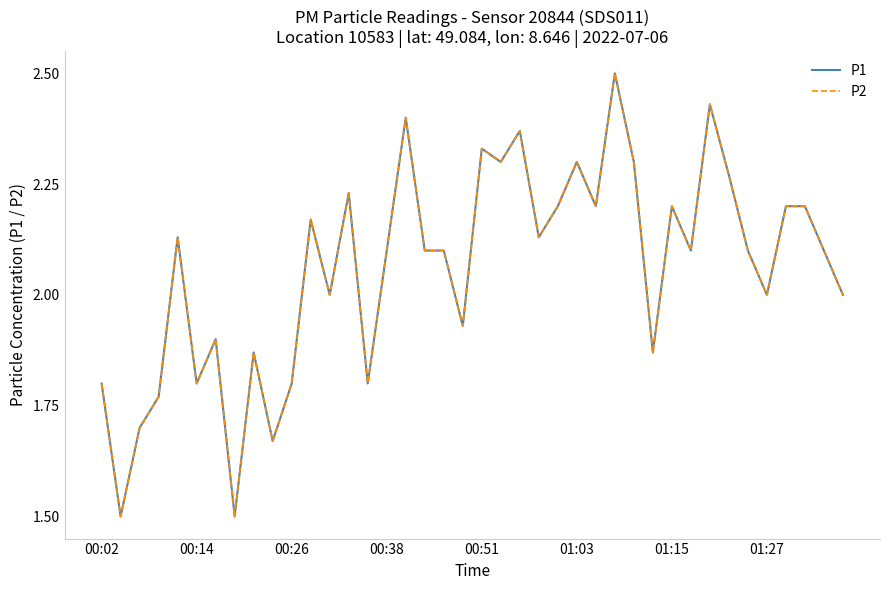

At which category is the sum across all series the highest?

27